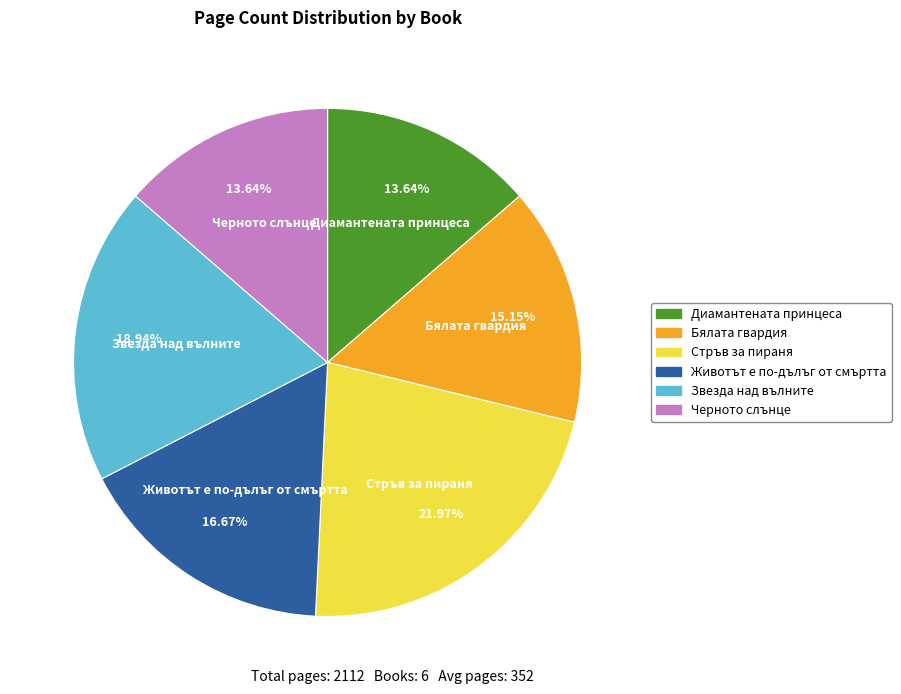

Is there a majority slice in this chart?

No